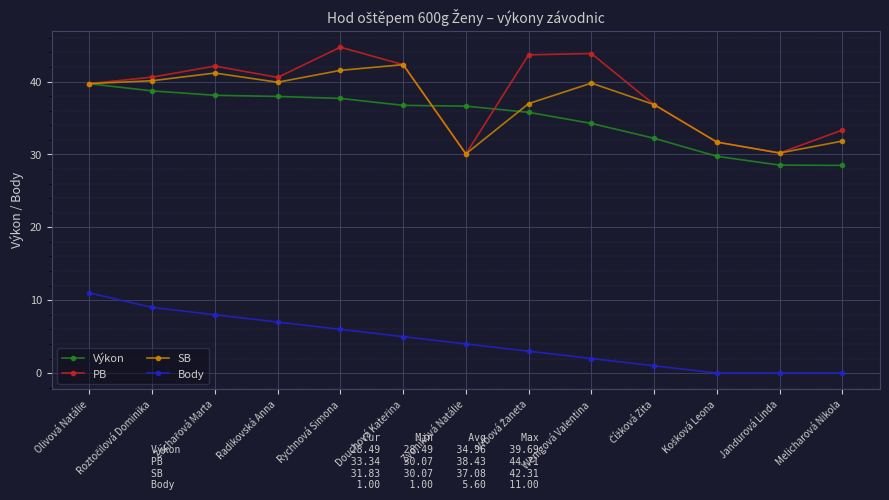

True or false: Body and PB intersect in this chart.

False